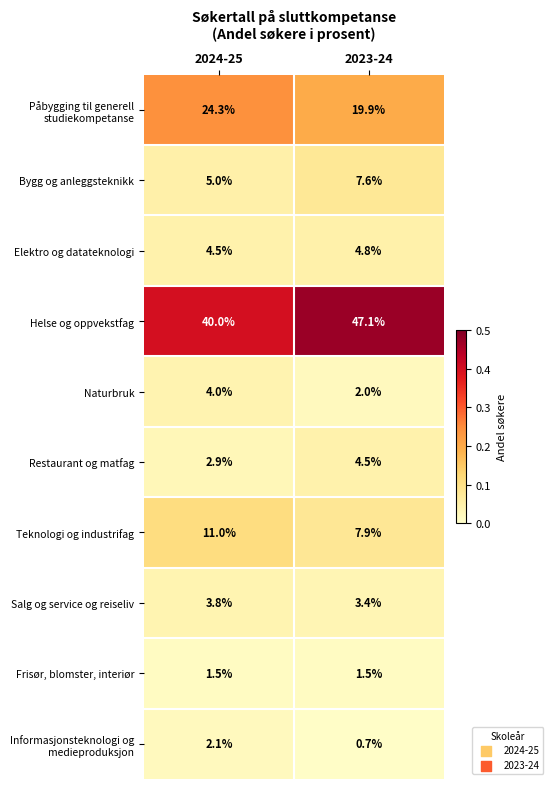

Which label corresponds to the smallest value in the chart?

2023-24